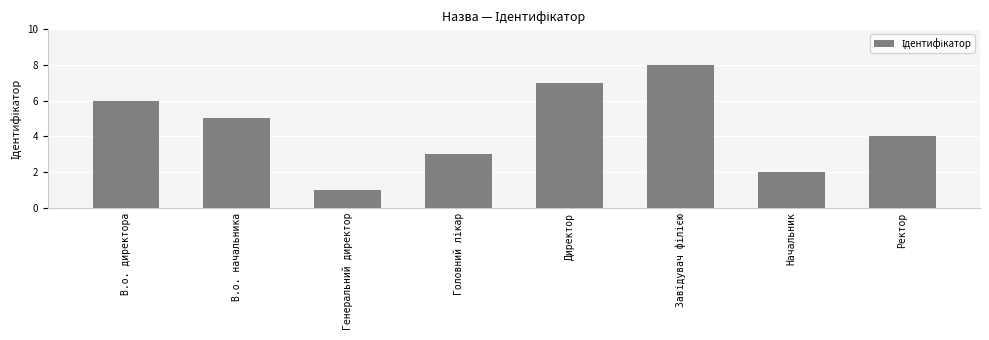

True or false: the data shows 2 at Начальник.

True